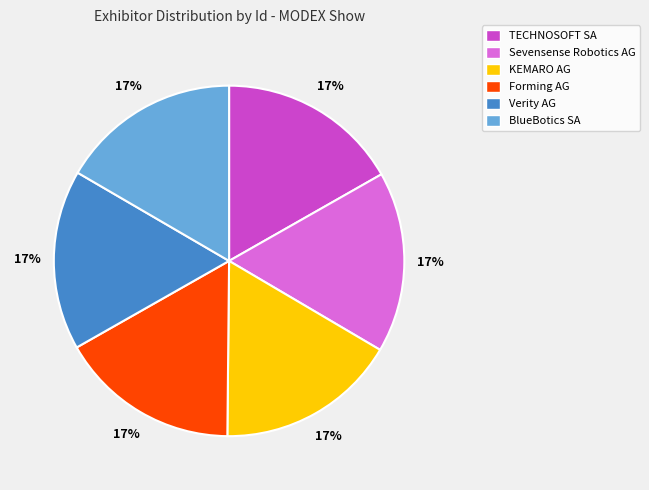

True or false: Forming AG accounts for 17% of the total.

True